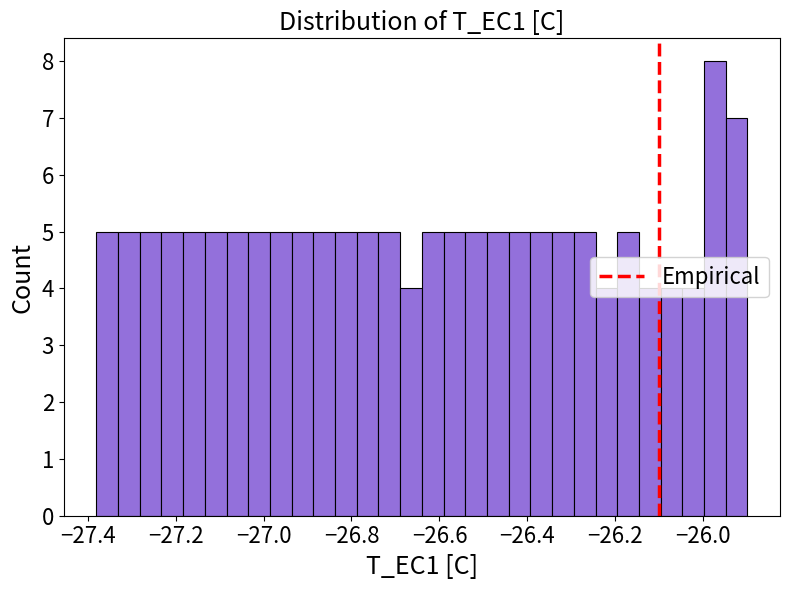

Read against the x-axis, roughly where is the centre of the tallest bar?

-25.98